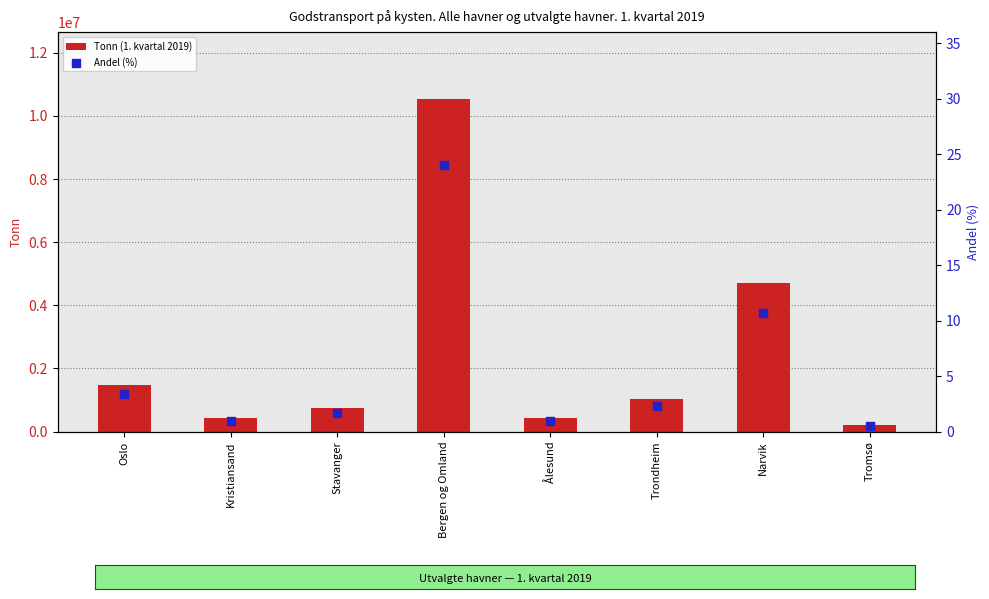

At how many categories does at least one series exceed 3077403?

2